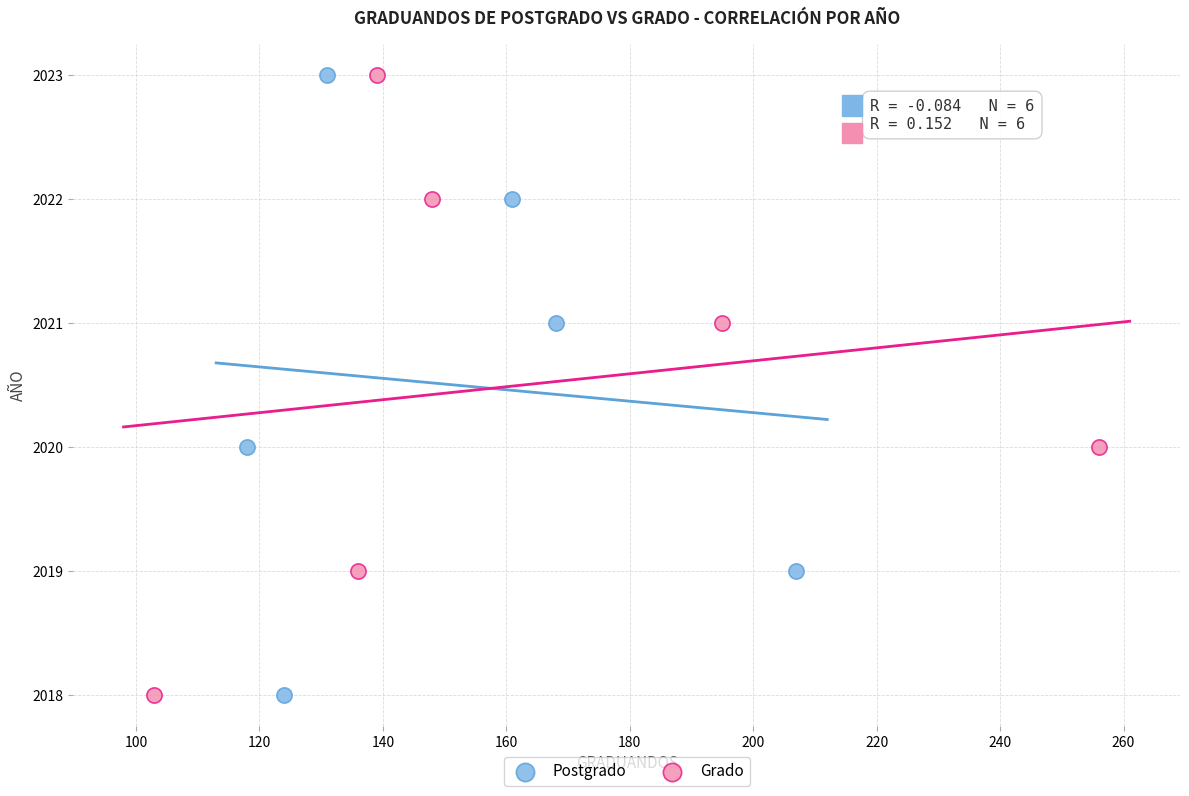

What are all the series names shown in the legend?

Postgrado, Grado